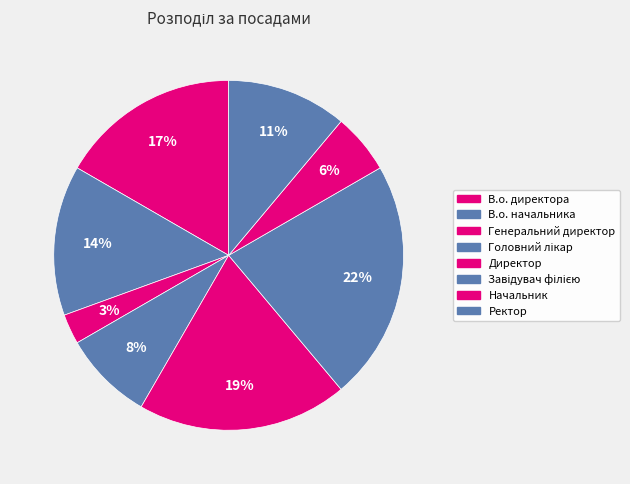

What is the smallest slice in the pie chart?

Генеральний директор